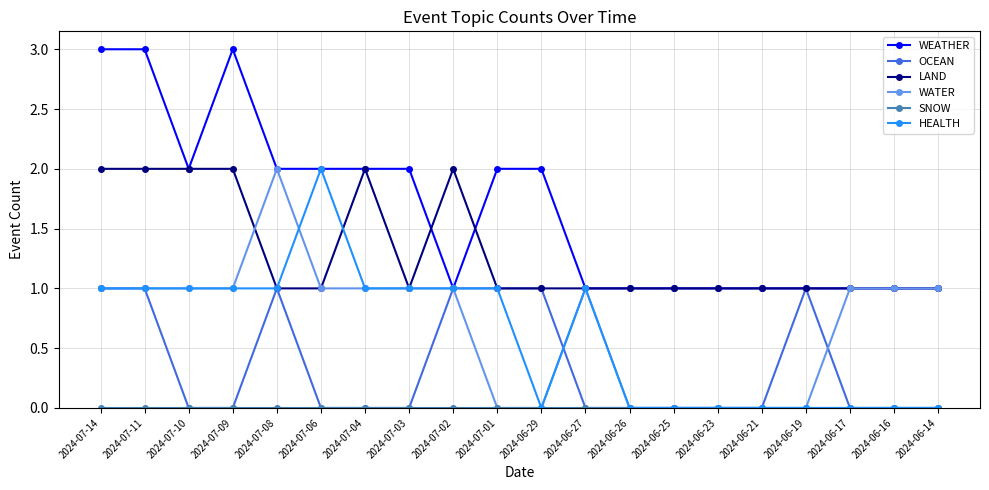

True or false: WATER has more than 1 interior local peaks.

True